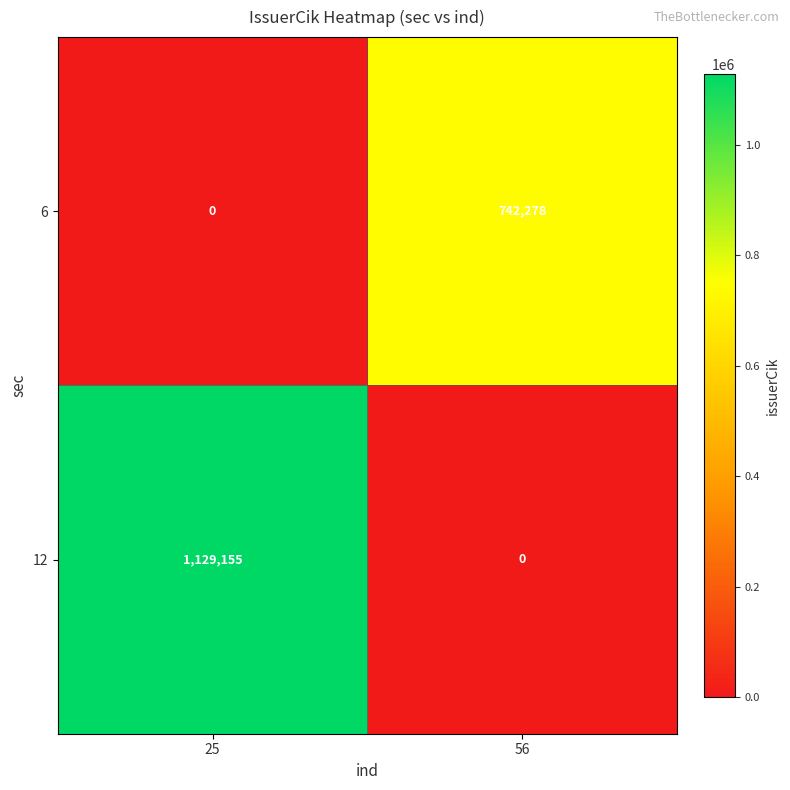

Rank the series by their average value, from highest to lowest.

12, 6